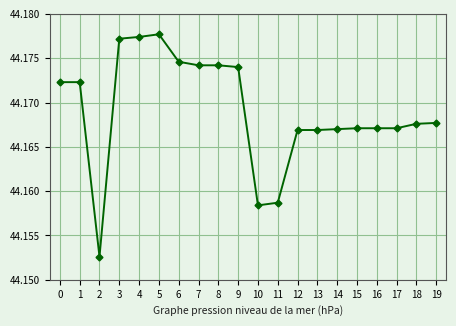

True or false: the data has more than 0 interior local peaks.

True